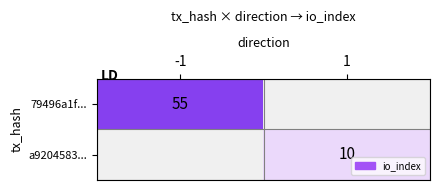

The value of 79496a1f... at -1 is 55. True or false?

True